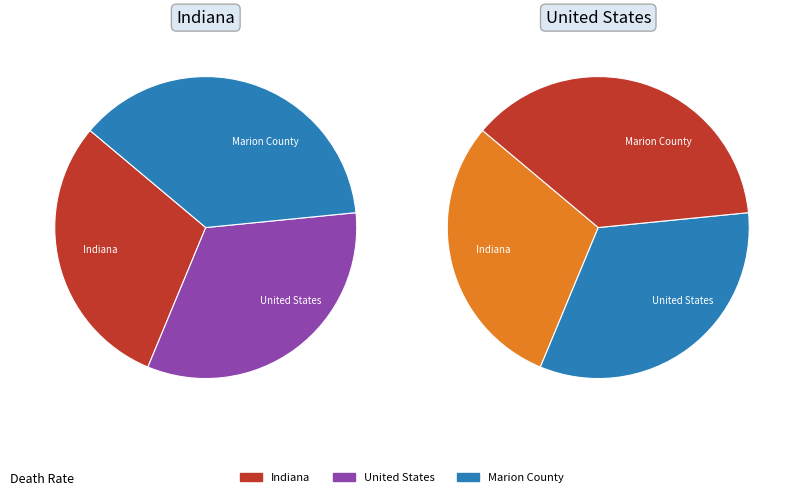

Combined, what portion of the pie is Marion County and Indiana?

67.2%